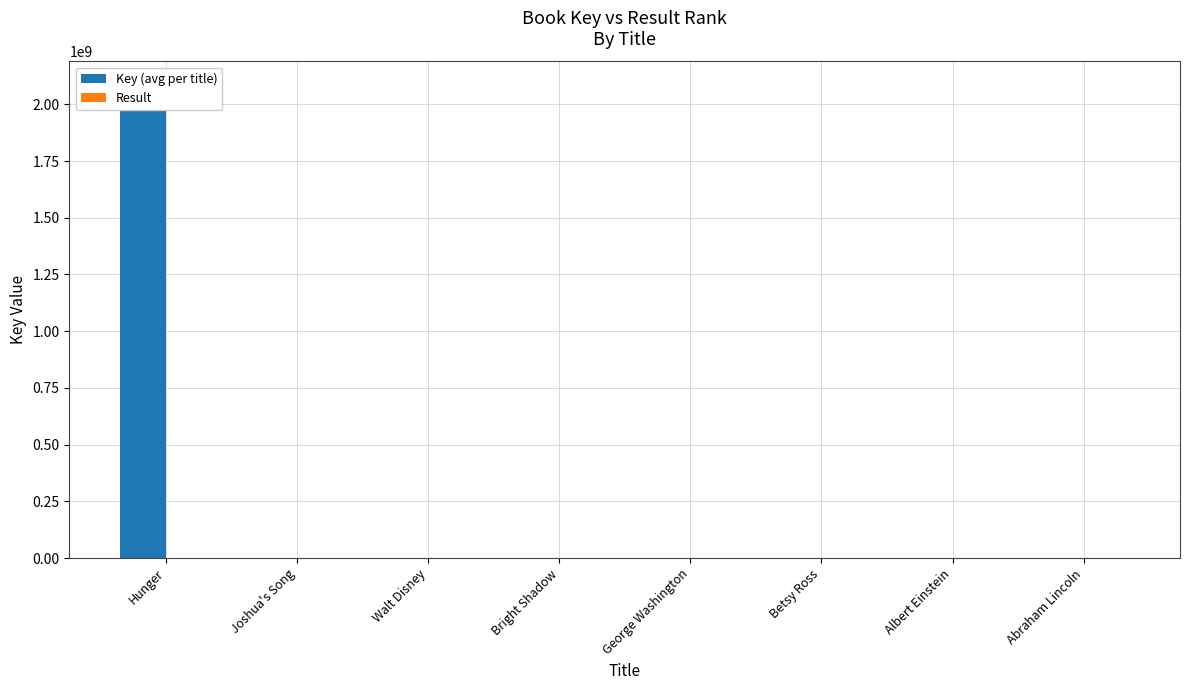

At which label does Result first exceed 5?

Betsy Ross